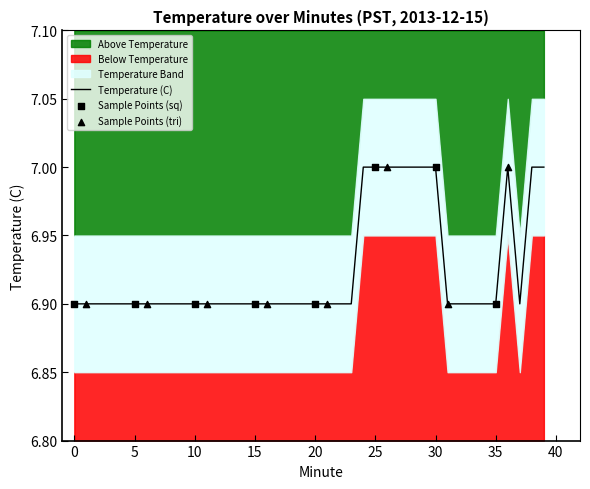

Which has a higher value, 29 or 20?

29